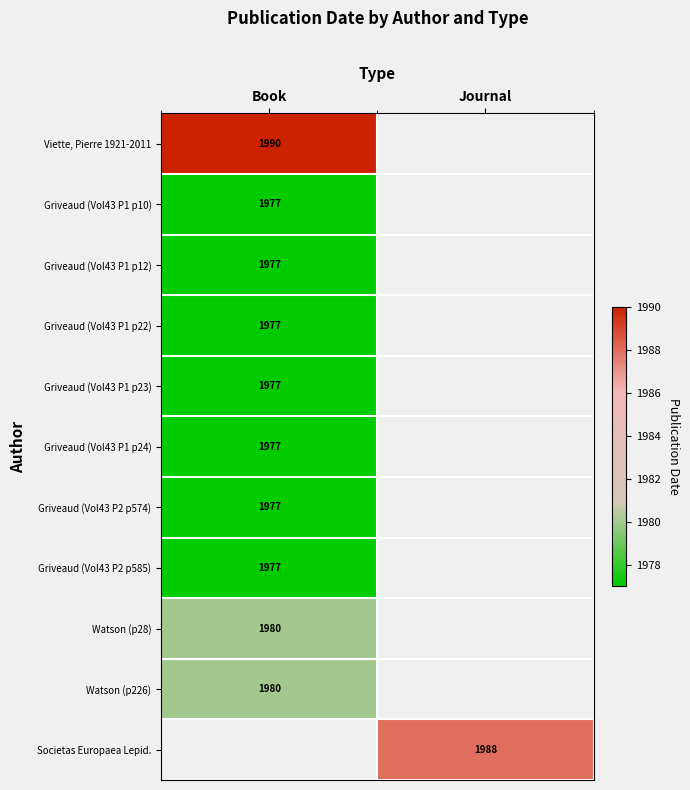

The value of Viette, Pierre 1921-2011 at Book is 3528. True or false?

False